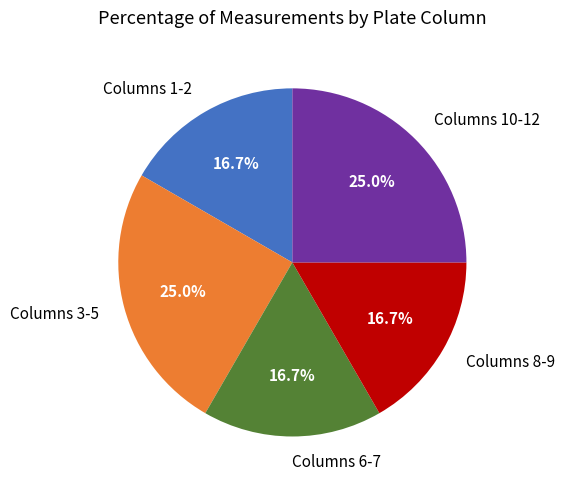

Is Columns 10-12 the majority of the pie?

No